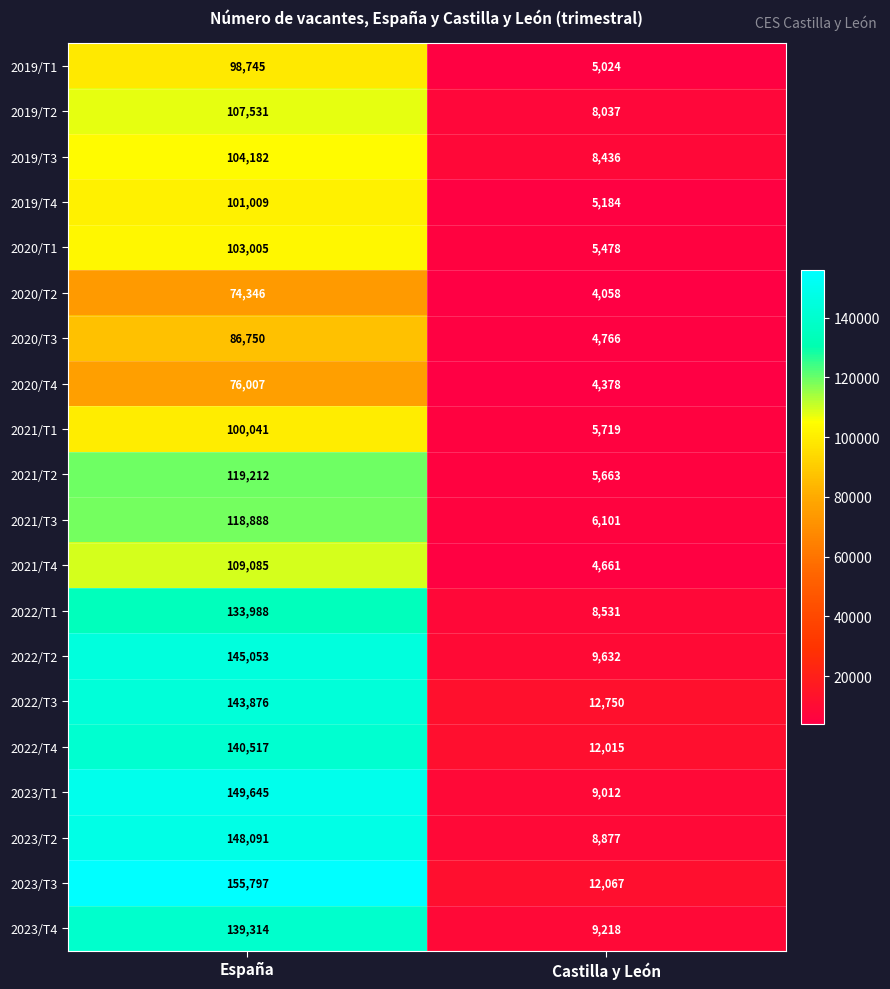

What is the minimum value for 2022/T3?

12750